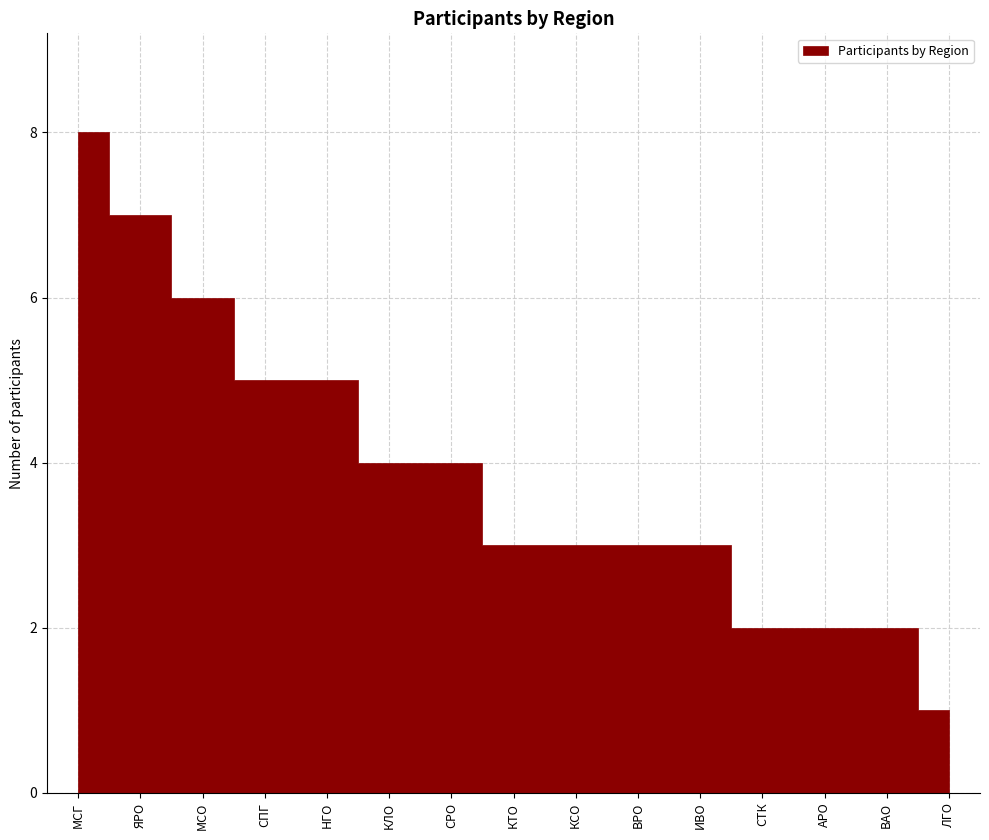

What is the value of the 15th point from the left?

1